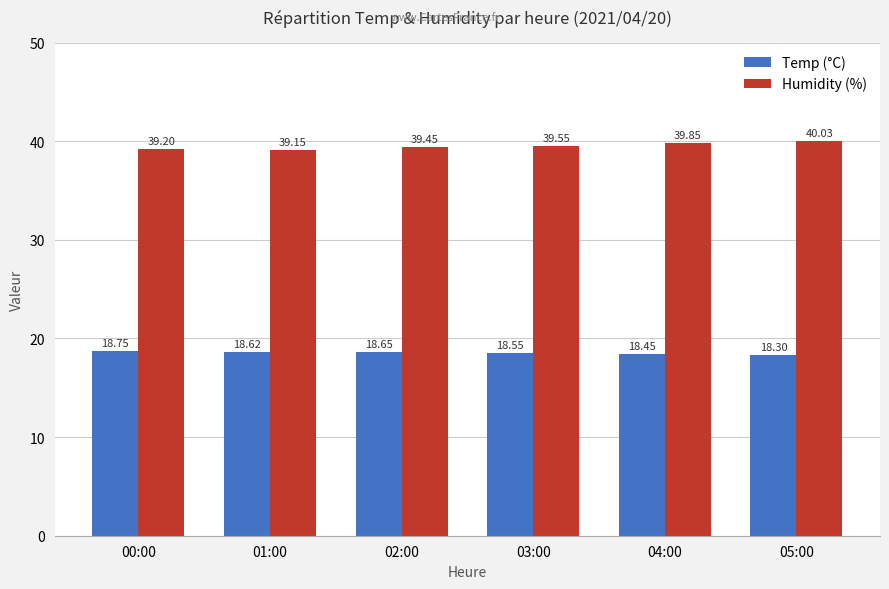

How many Temp (°C) values are between 18 and 19?

6